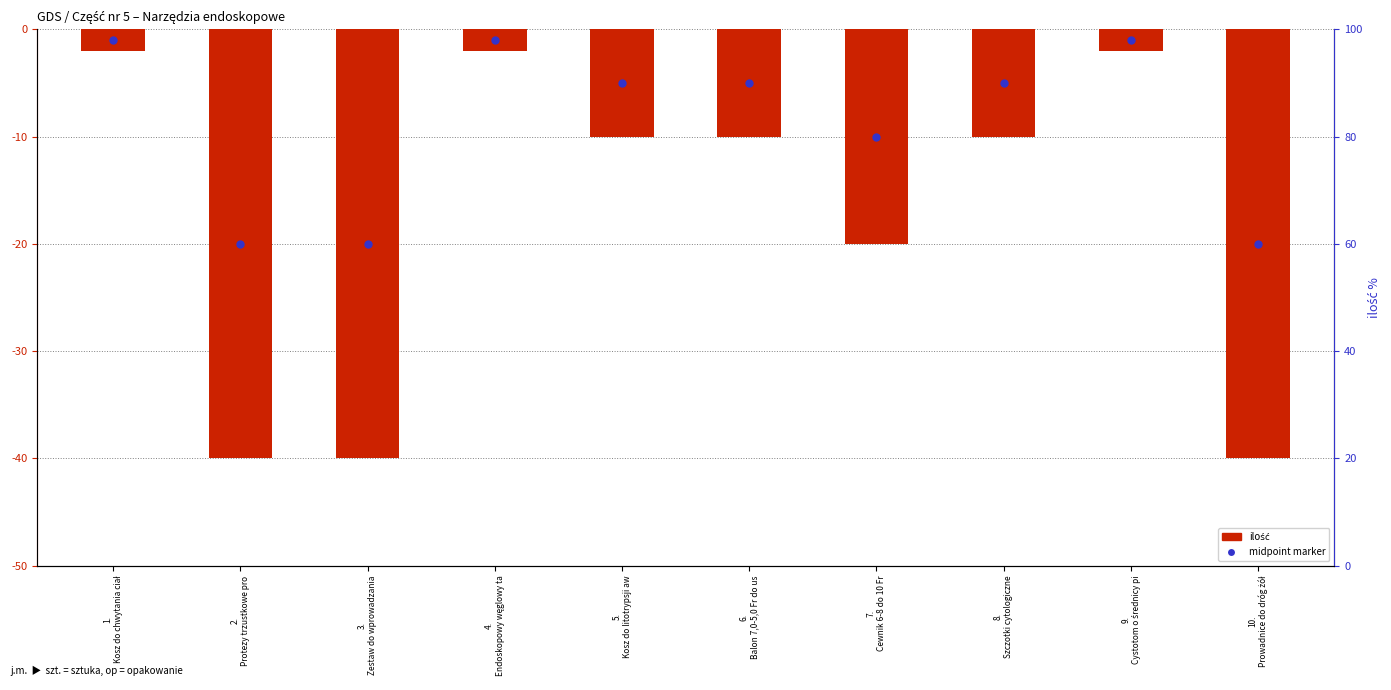

At which category is the sum across all series the highest?

1.
Kosz do chwytania ciał